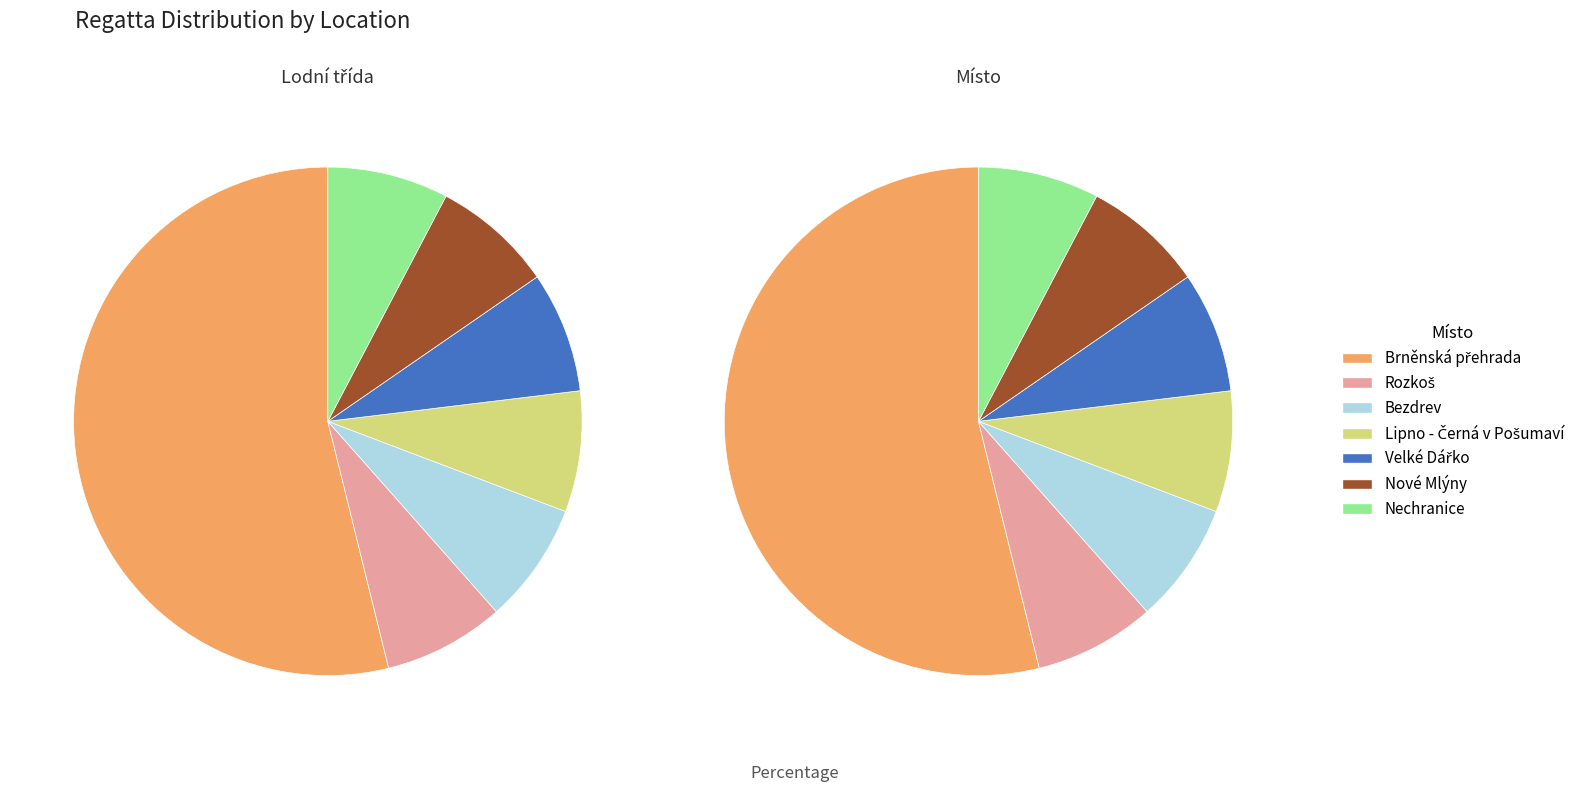

True or false: Bezdrev accounts for 8% of the total.

True